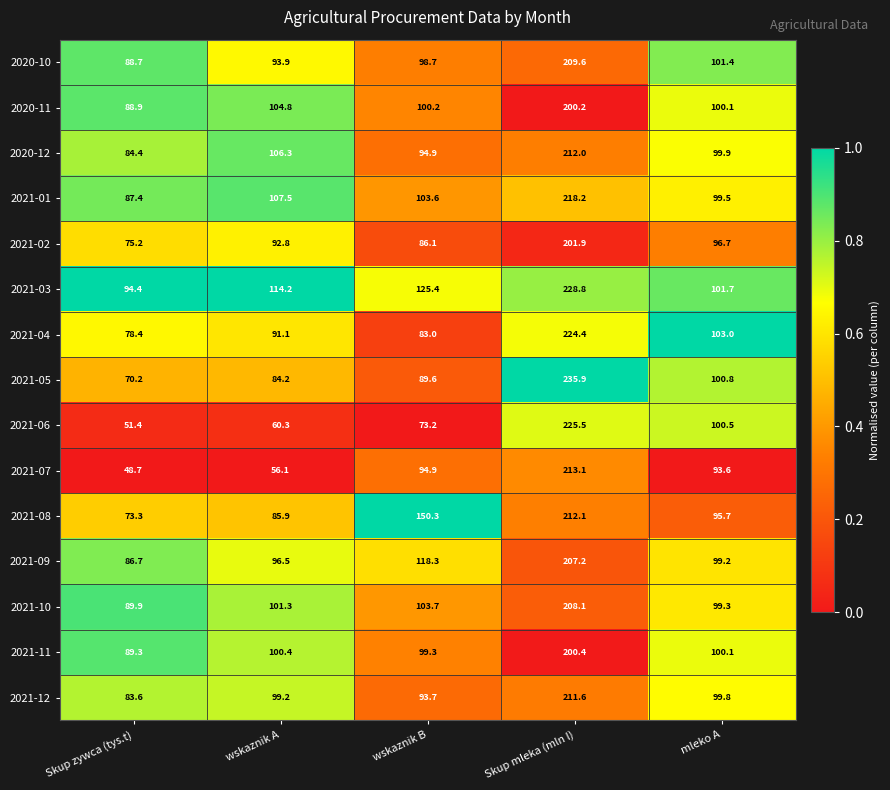

What is the sum of all 2021-10 values?

602.3